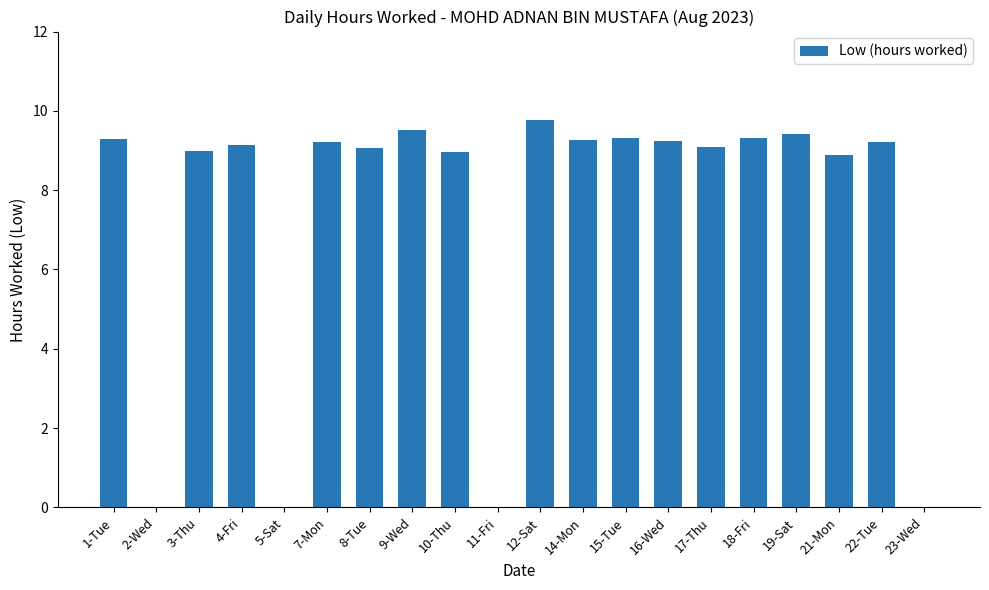

Is it true that the value at 2-Wed is 0.0?

True